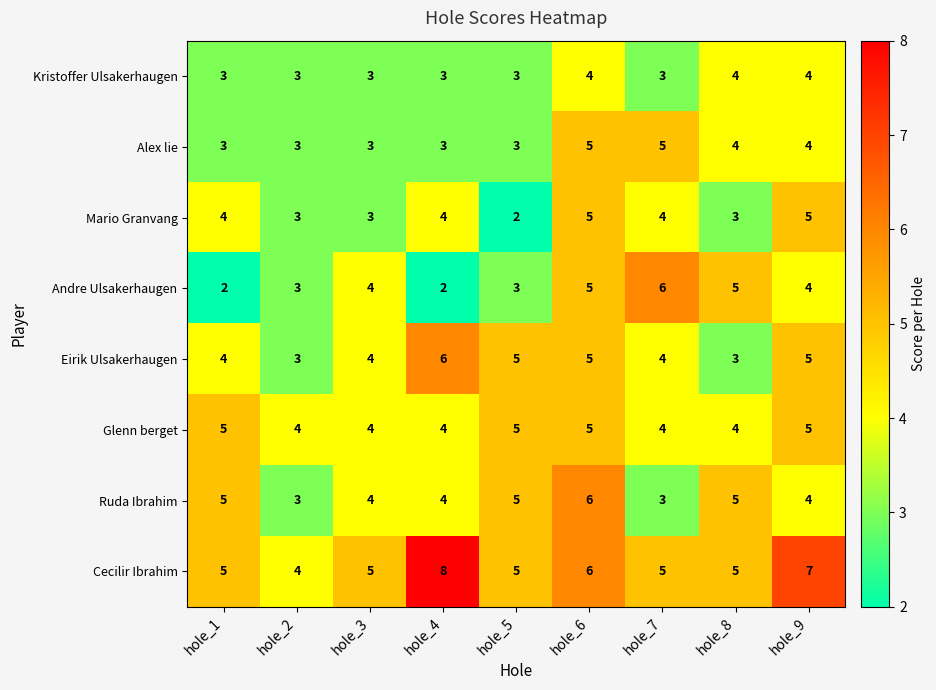

How many Glenn berget values are between 4 and 5?

9